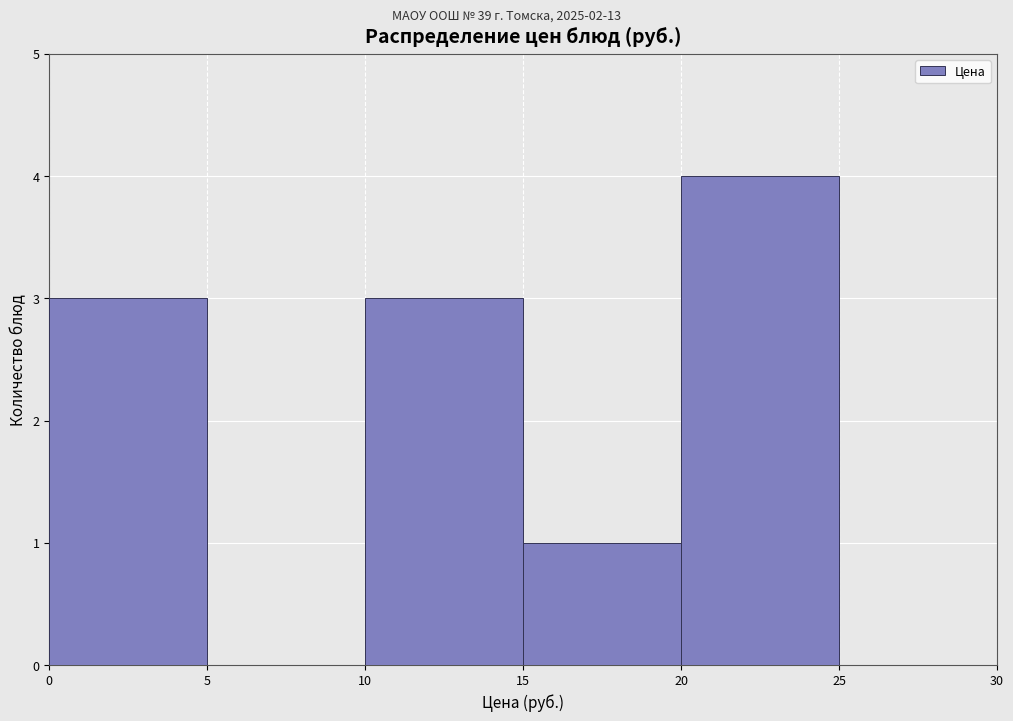

Which range on the x-axis has the tallest bar?

20 to 25